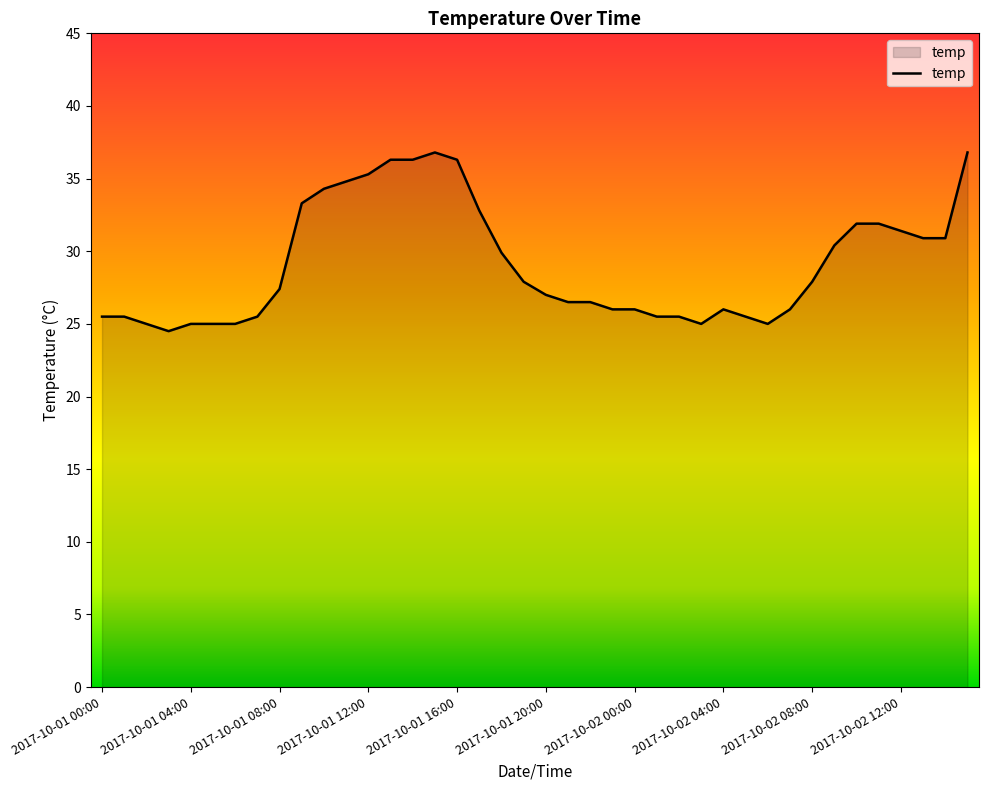

What is the greatest value displayed?

36.8